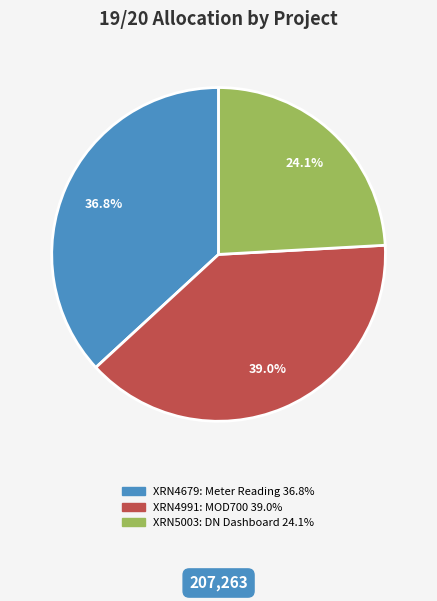

Does any single category account for the majority?

No